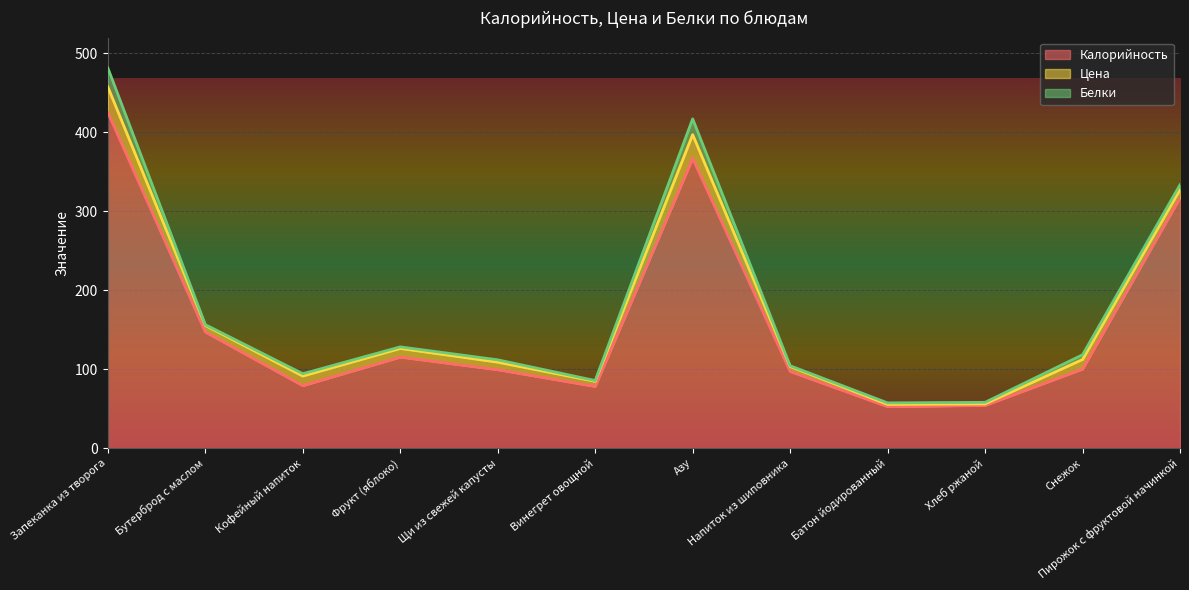

What is the value of the Цена point at the 8th from the left?

6.3